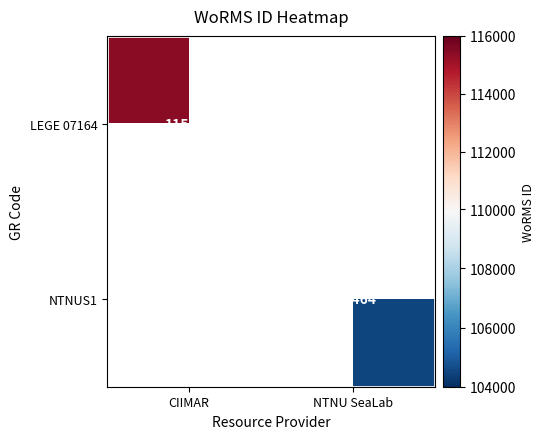

The value of NTNUS1 at NTNU SeaLab is 104464. True or false?

True